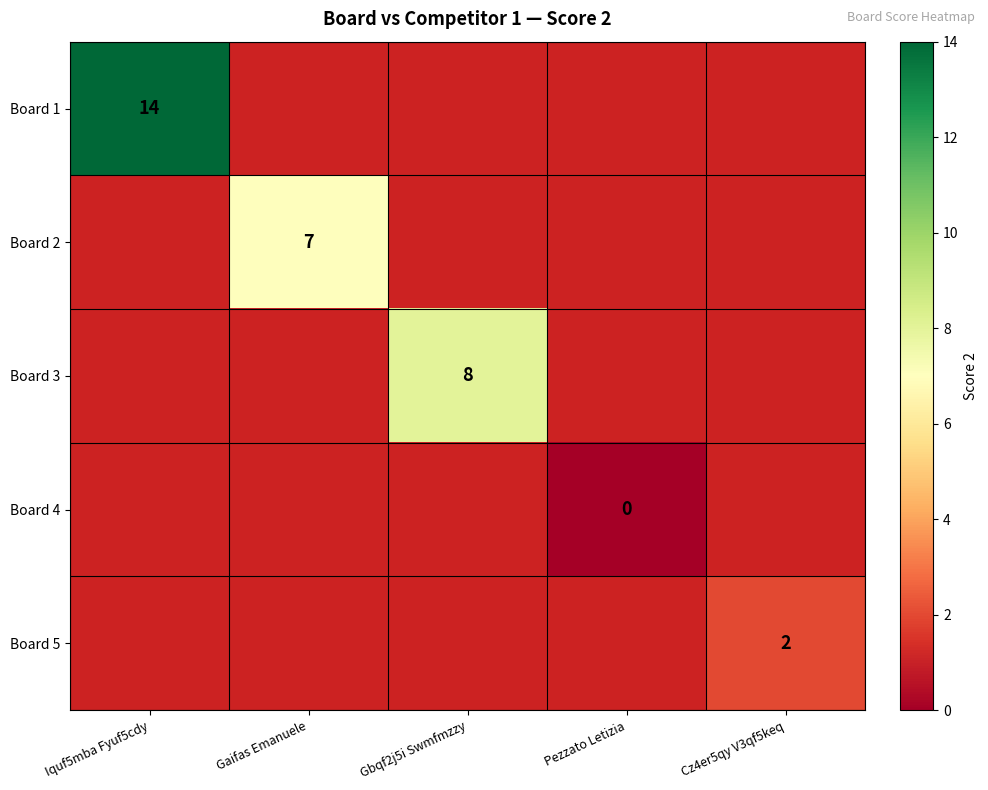

Which label corresponds to the largest value in the chart?

Iquf5mba Fyuf5cdy